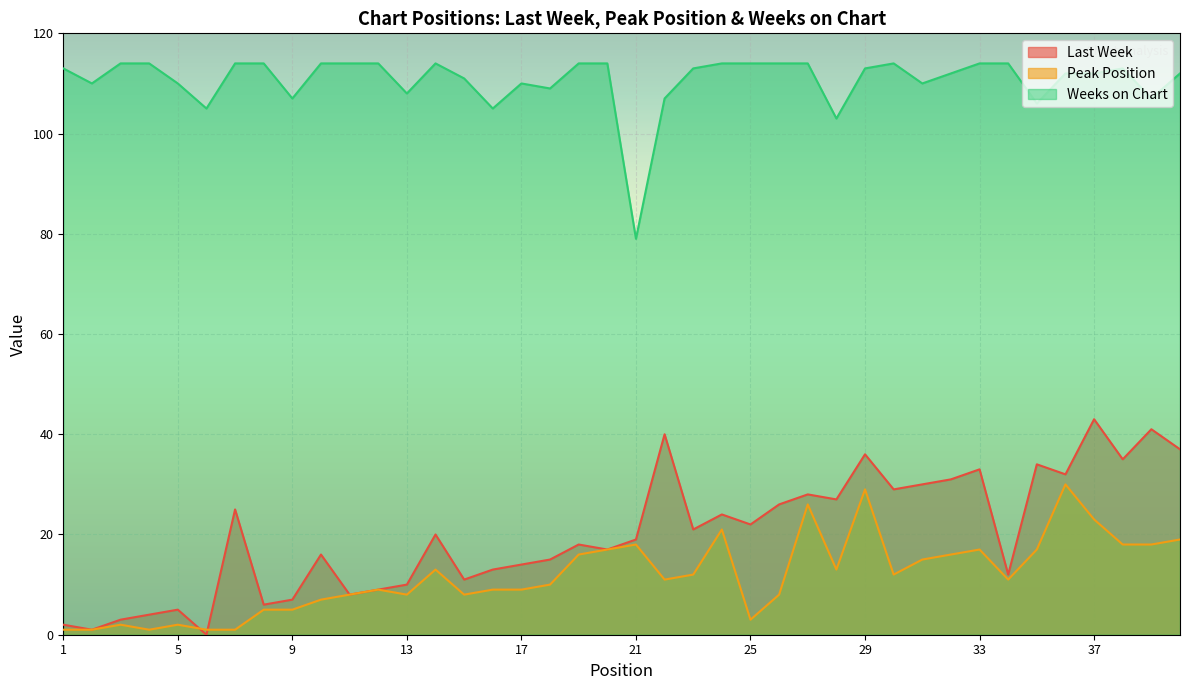

At which category does Last Week reach its first local peak?

5